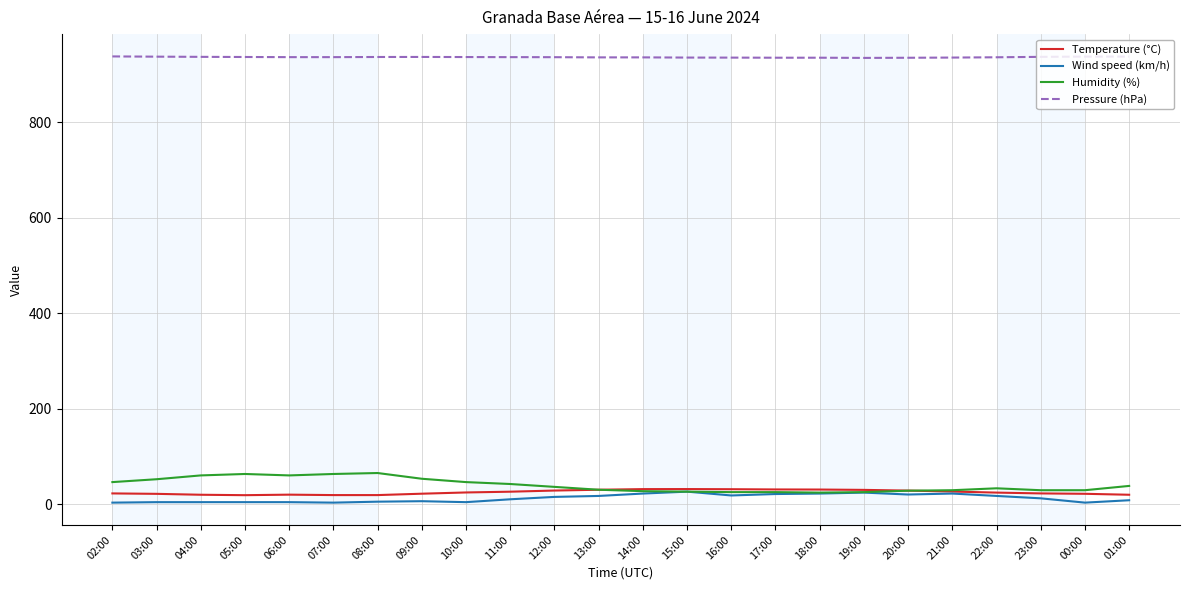

True or false: Pressure (hPa) and Wind speed (km/h) intersect in this chart.

False